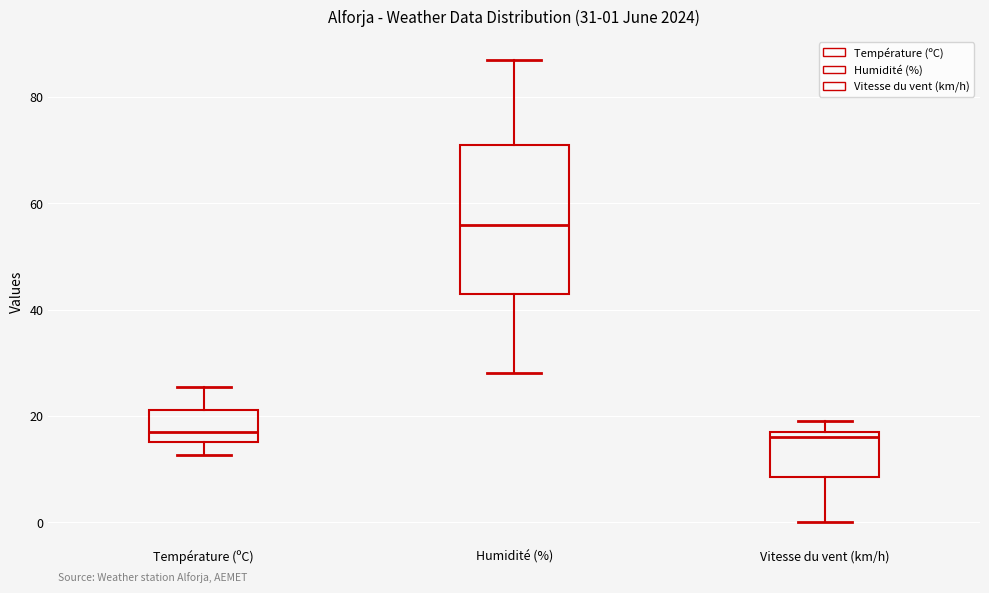

Comparing the boxes themselves (not the whiskers), which one is the tallest?

Humidité (%)